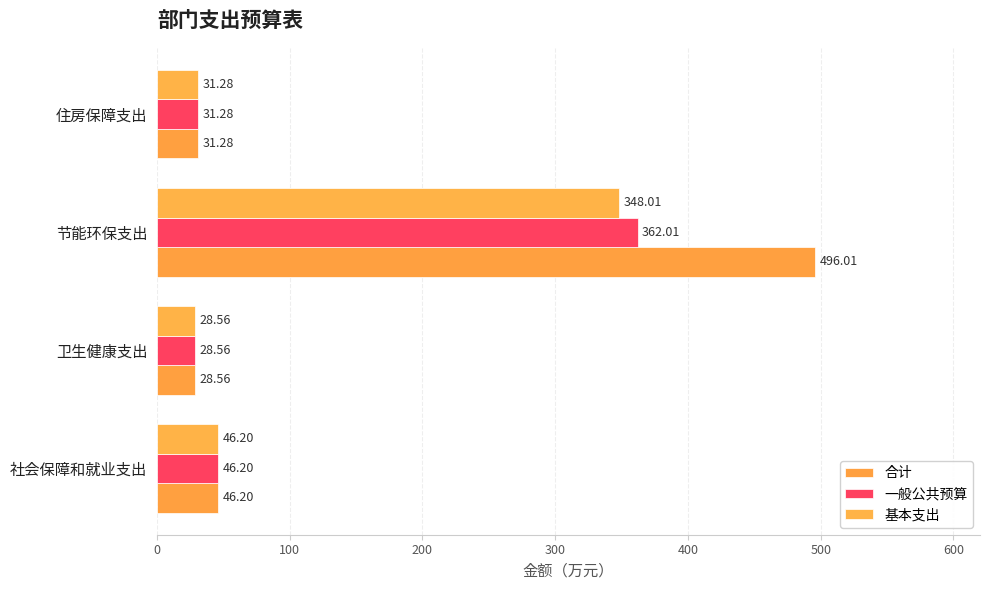

Which series has the widest spread of values?

合计